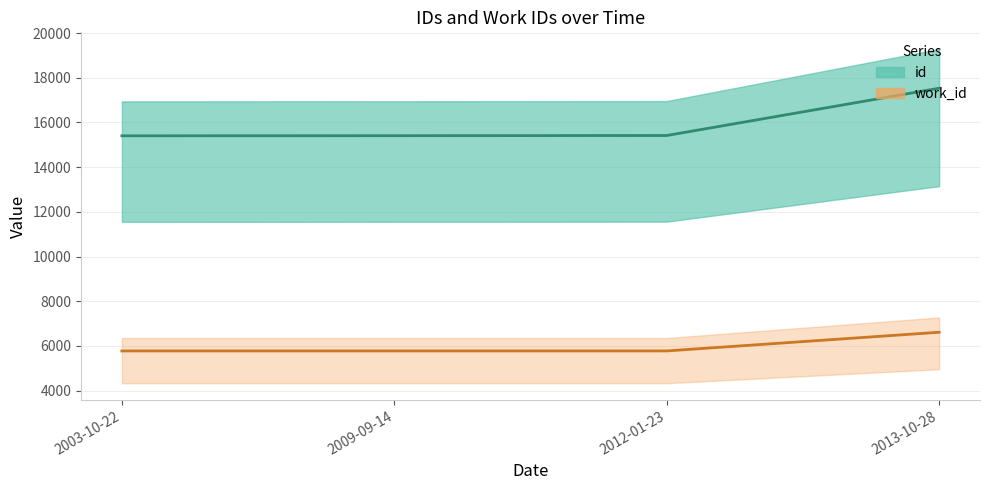

Which series has the widest spread of values?

id